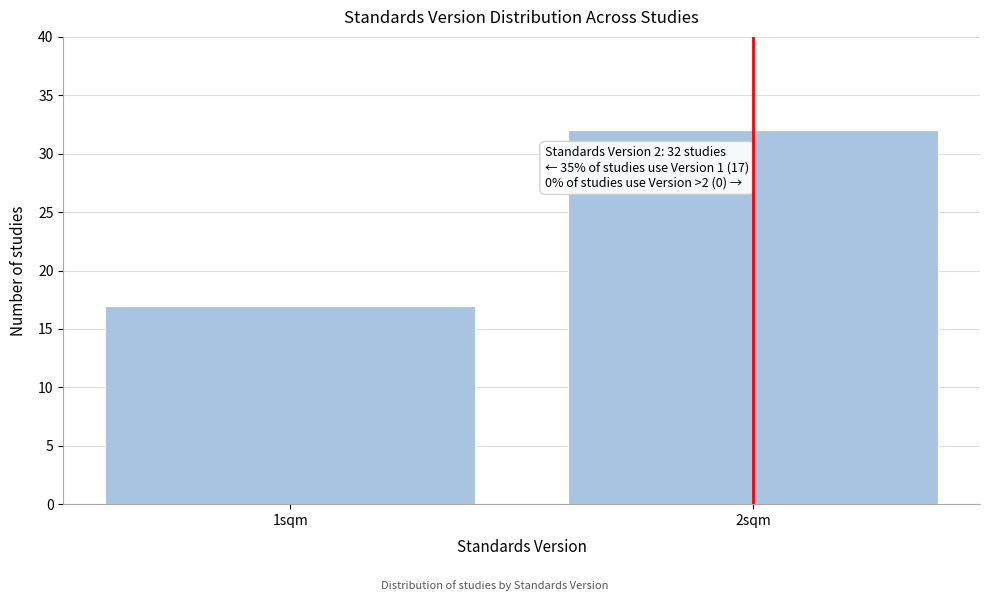

Reading left to right, transcribe all the data shown in this chart.

1sqm=17	2sqm=32